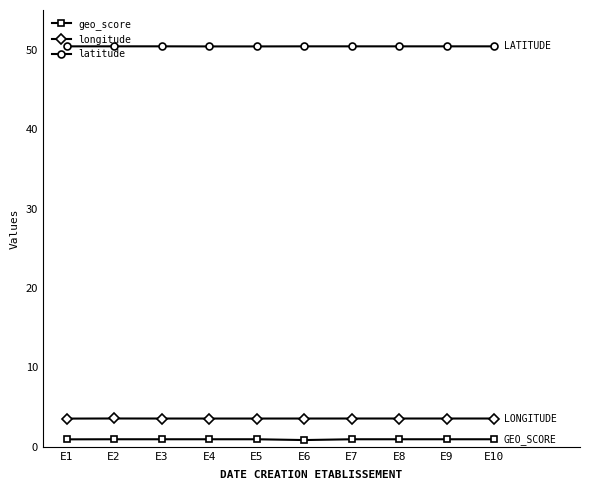

Rank the series by their maximum value, from highest to lowest.

latitude, longitude, geo_score